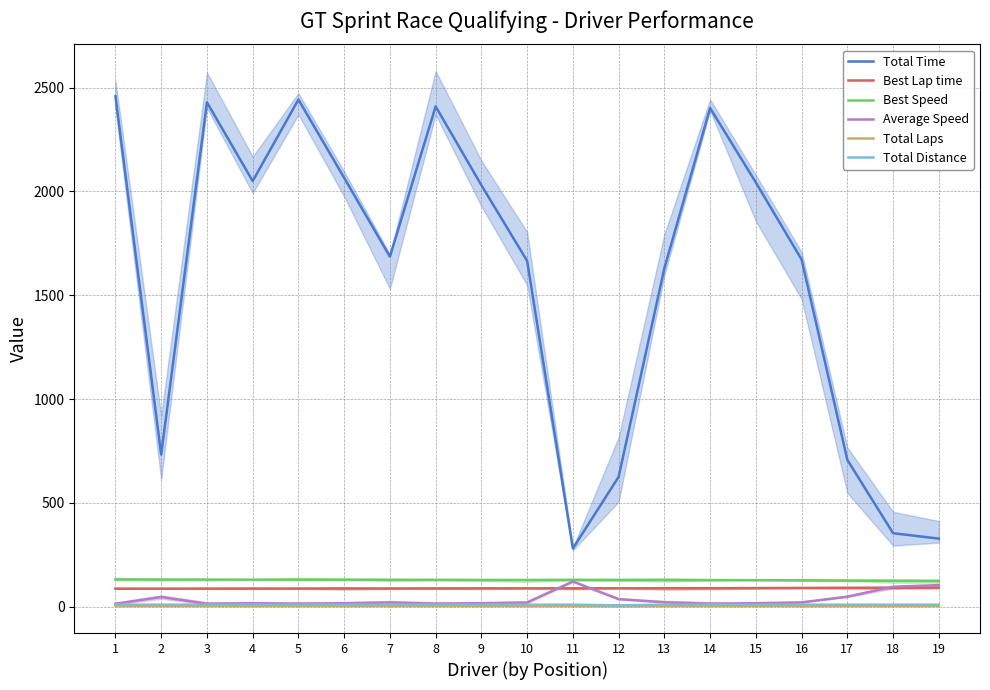

What is the smallest value displayed?

2.0